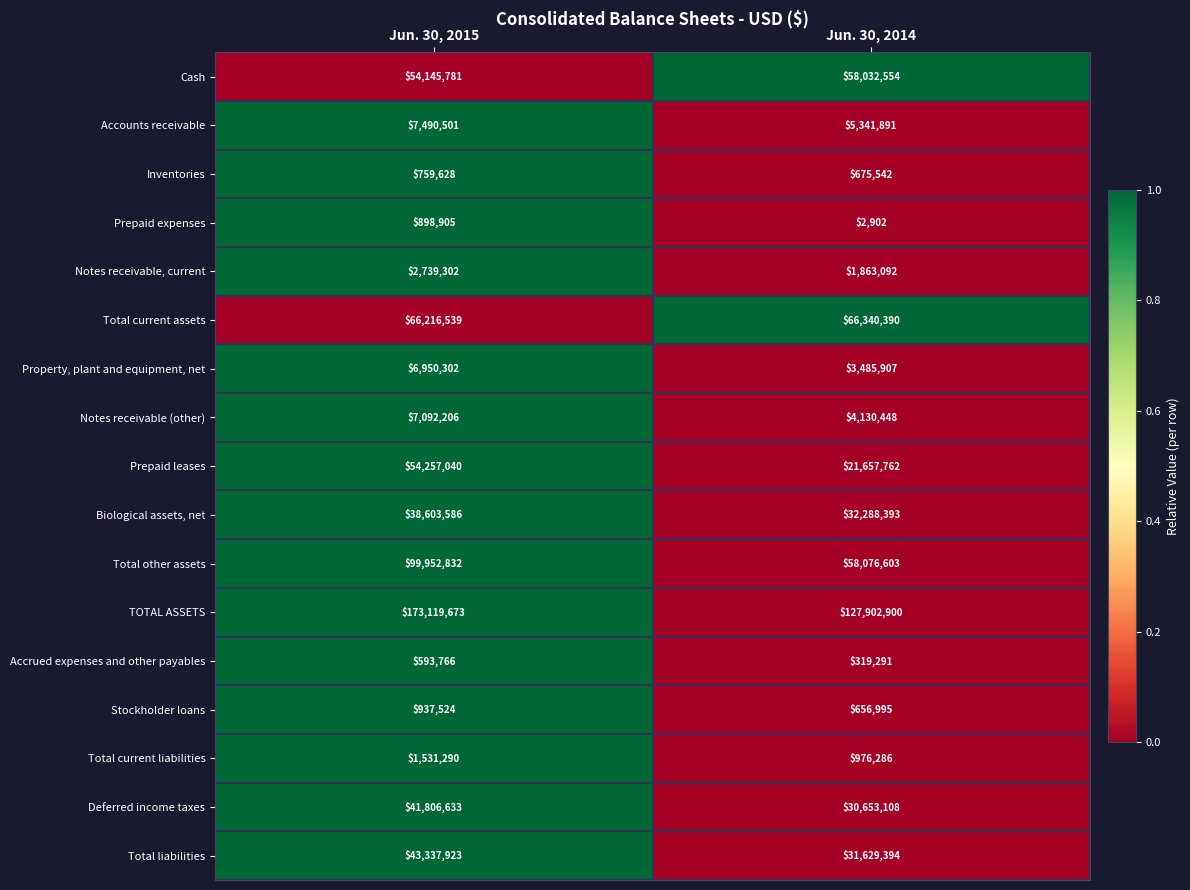

List the series in order of their peak value, highest first.

TOTAL ASSETS, Total other assets, Total current assets, Cash, Prepaid leases, Total liabilities, Deferred income taxes, Biological assets, net, Accounts receivable, Notes receivable (other), Property, plant and equipment, net, Notes receivable, current, Total current liabilities, Stockholder loans, Prepaid expenses, Inventories, Accrued expenses and other payables